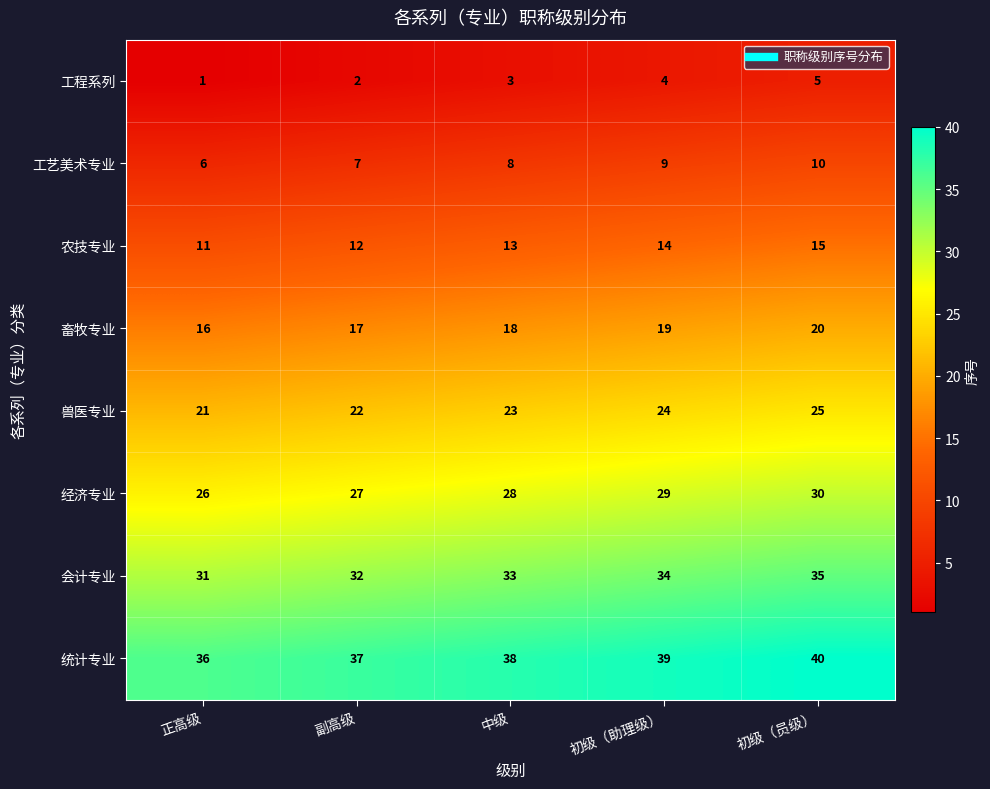

Rank the series at 副高级 from highest to lowest value.

统计专业, 会计专业, 经济专业, 兽医专业, 畜牧专业, 农技专业, 工艺美术专业, 工程系列